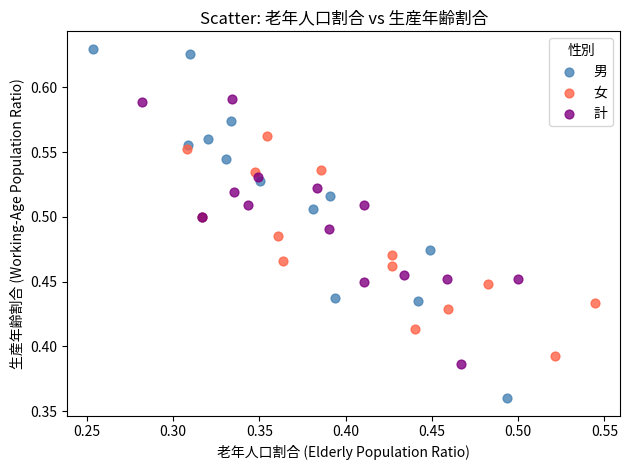

Which series contains the lowest Y value?

男